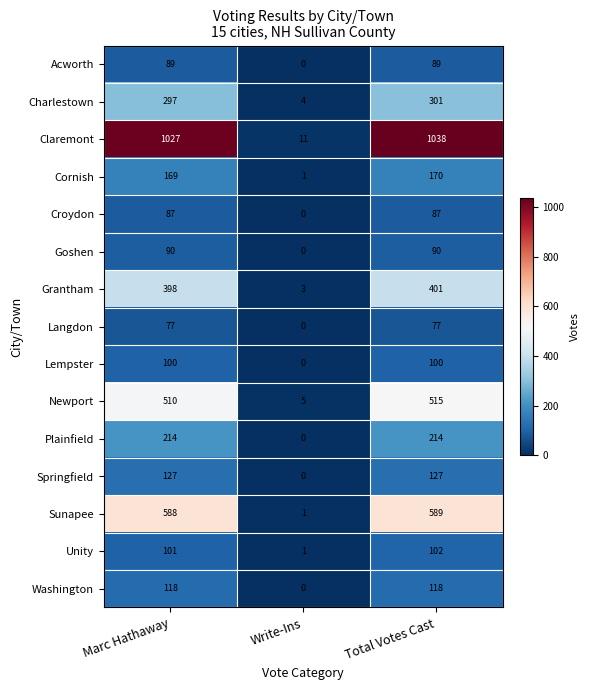

True or false: Claremont has a value of 368 at Total Votes Cast.

False